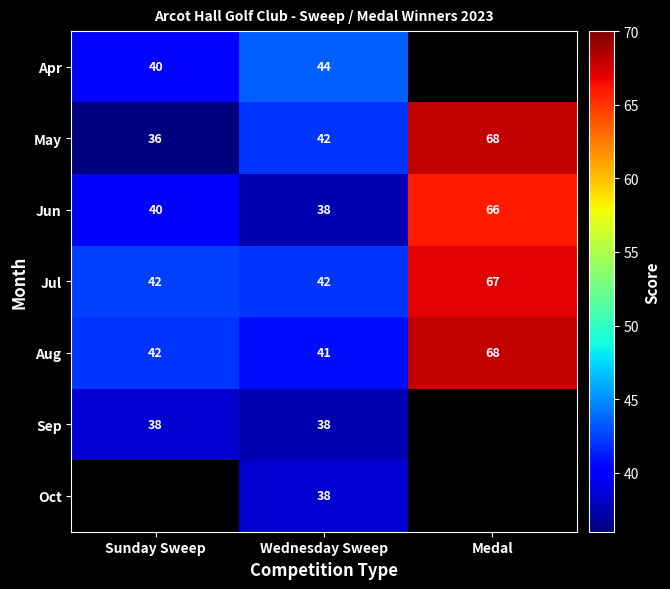

List the labels in order of Aug value, largest first.

Medal, Sunday Sweep, Wednesday Sweep